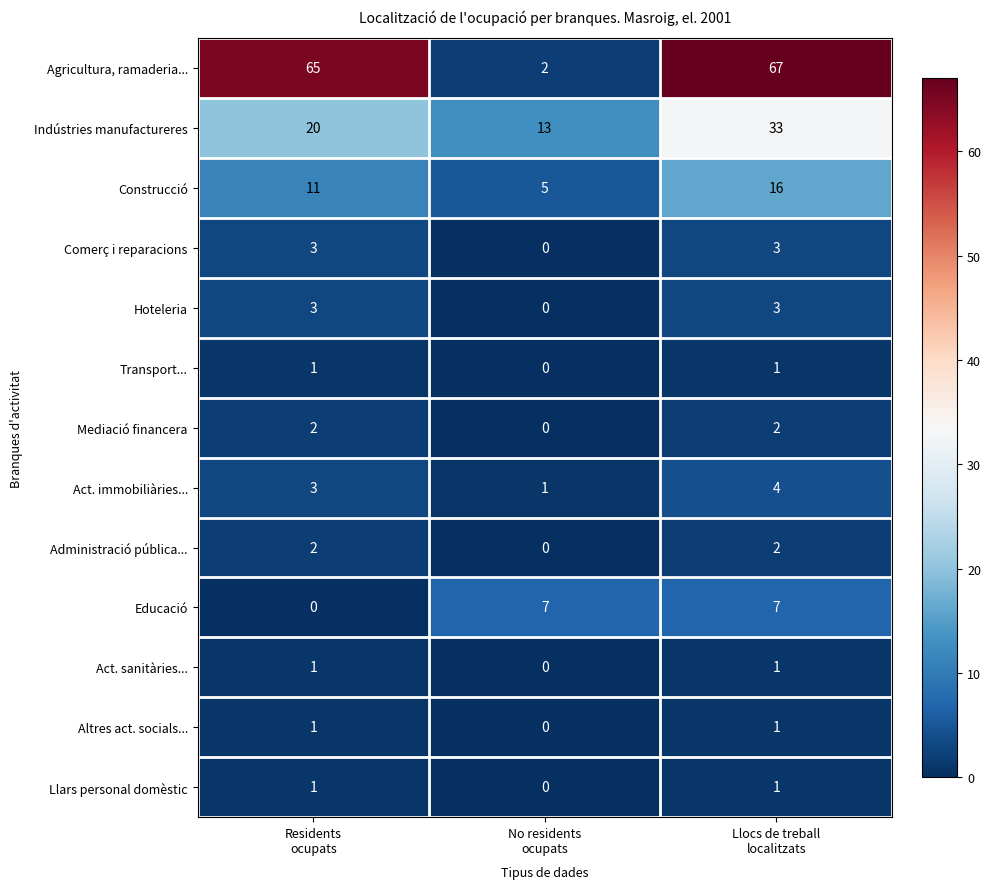

Which series has the largest total across all categories?

Agricultura, ramaderia...